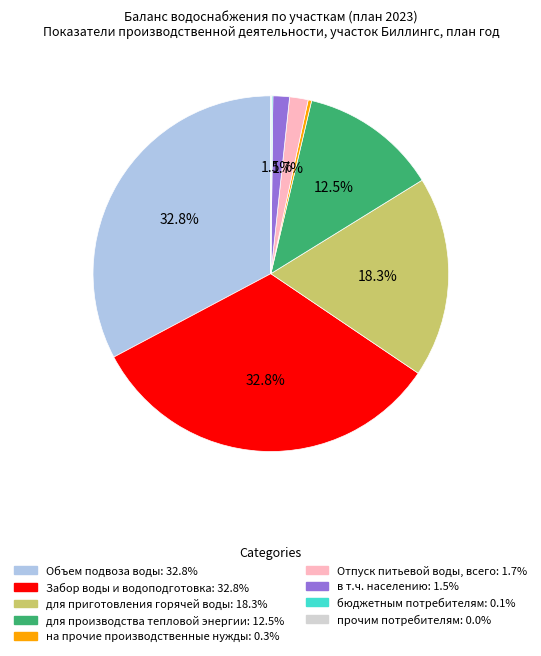

To the nearest percent, what is the difference between the largest and smallest slice percentages?

33%